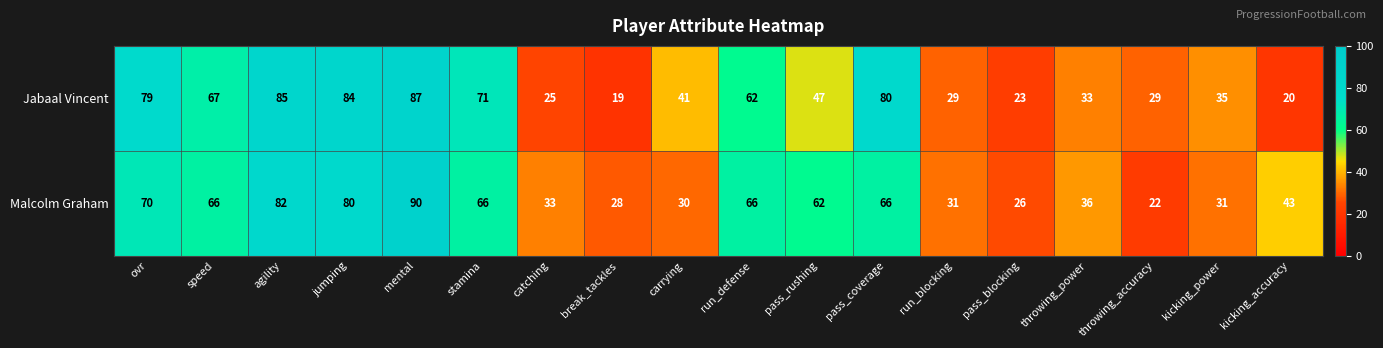

What is the difference between the second highest and second lowest values in the Malcolm Graham series?

56